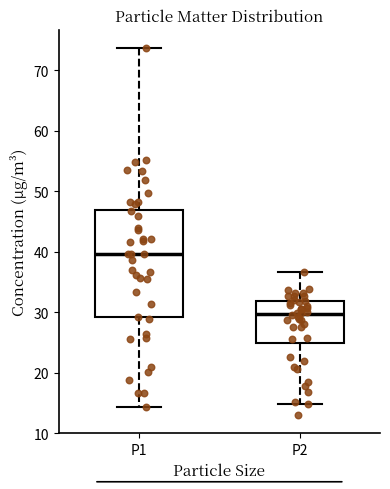

Which box is the tallest, from its lower edge to its upper edge?

P1